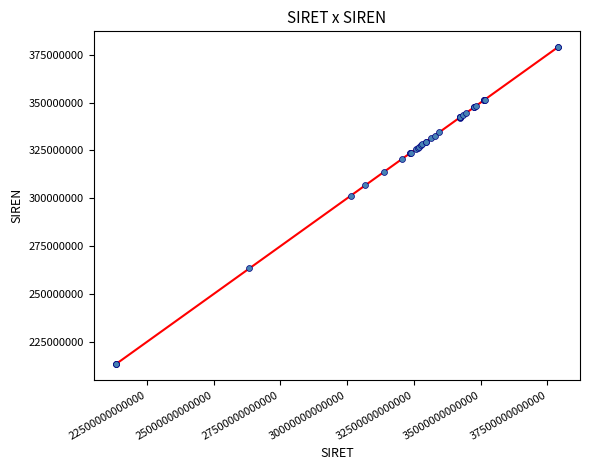

What Y value in the scatter plot is closest to 296159946?

301394201